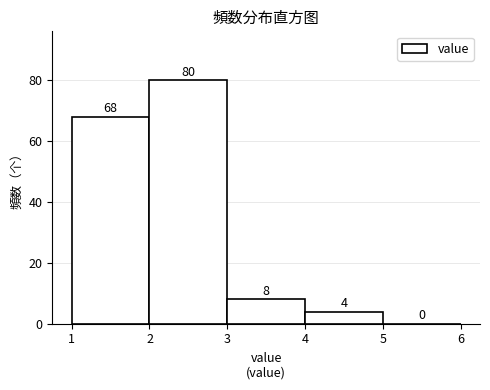

Reading left to right, transcribe this chart: for each bar, give the range it covers on the x-axis and its height.

1 to 2: 68
2 to 3: 80
3 to 4: 8
4 to 5: 4
5 to 6: 0